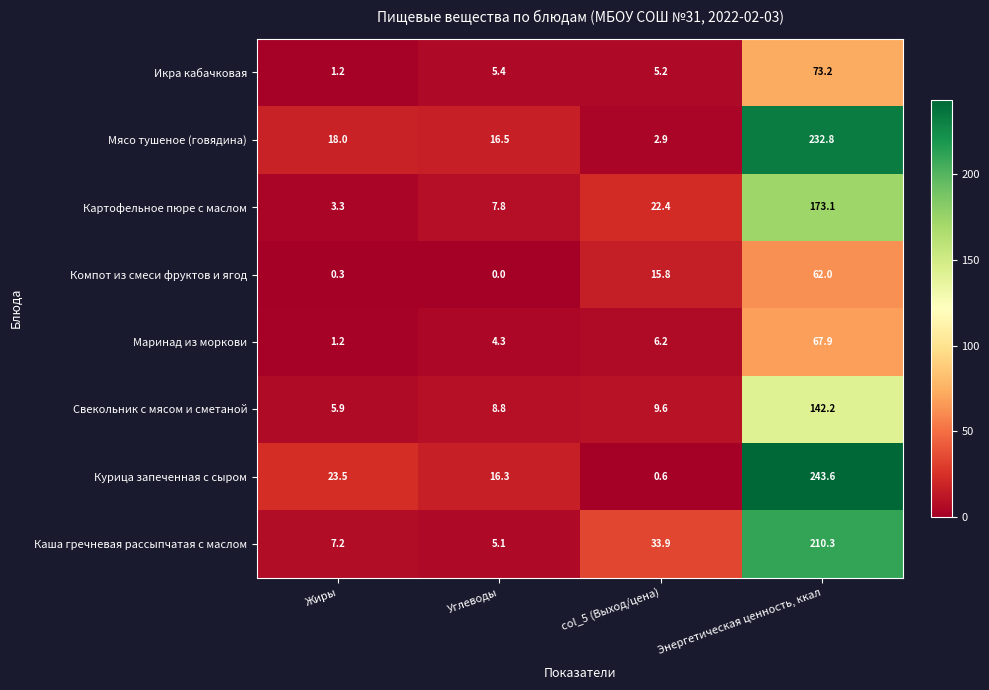

How many data points does each series have?

4